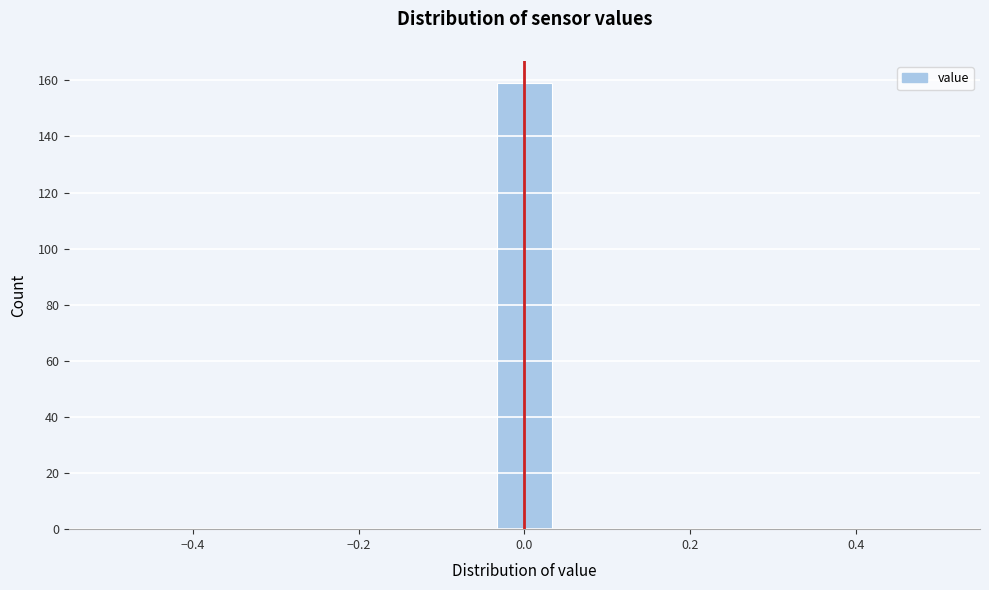

Read against the x-axis, roughly where is the centre of the tallest bar?

0.00